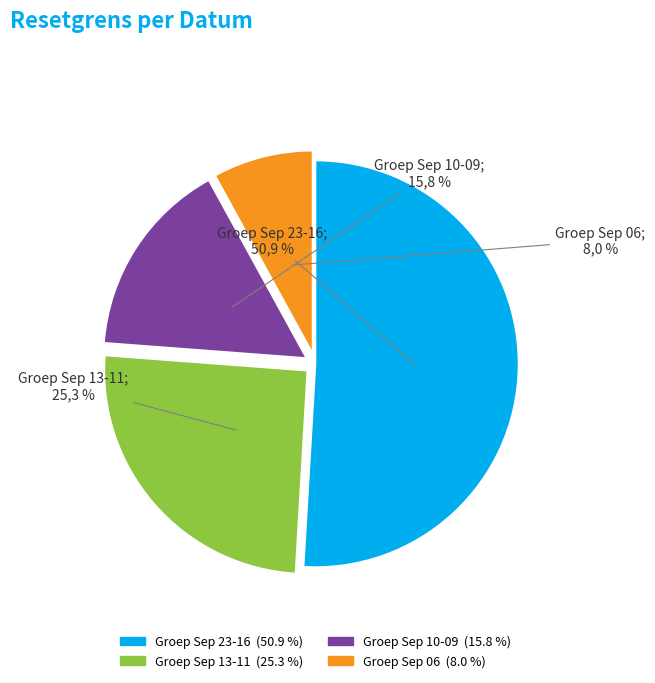

The 2024-09-12 slice represents 1% of the pie. True or false?

False